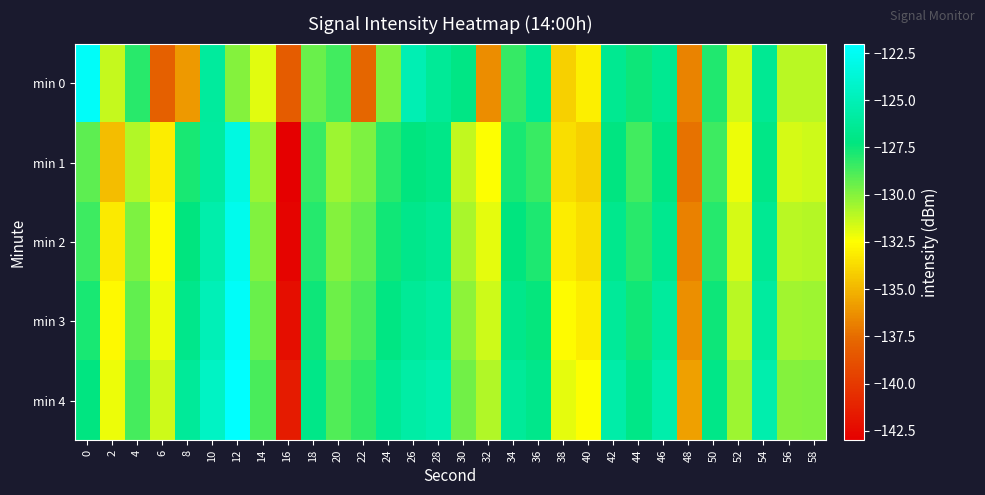

Which label corresponds to the largest value in the chart?

12